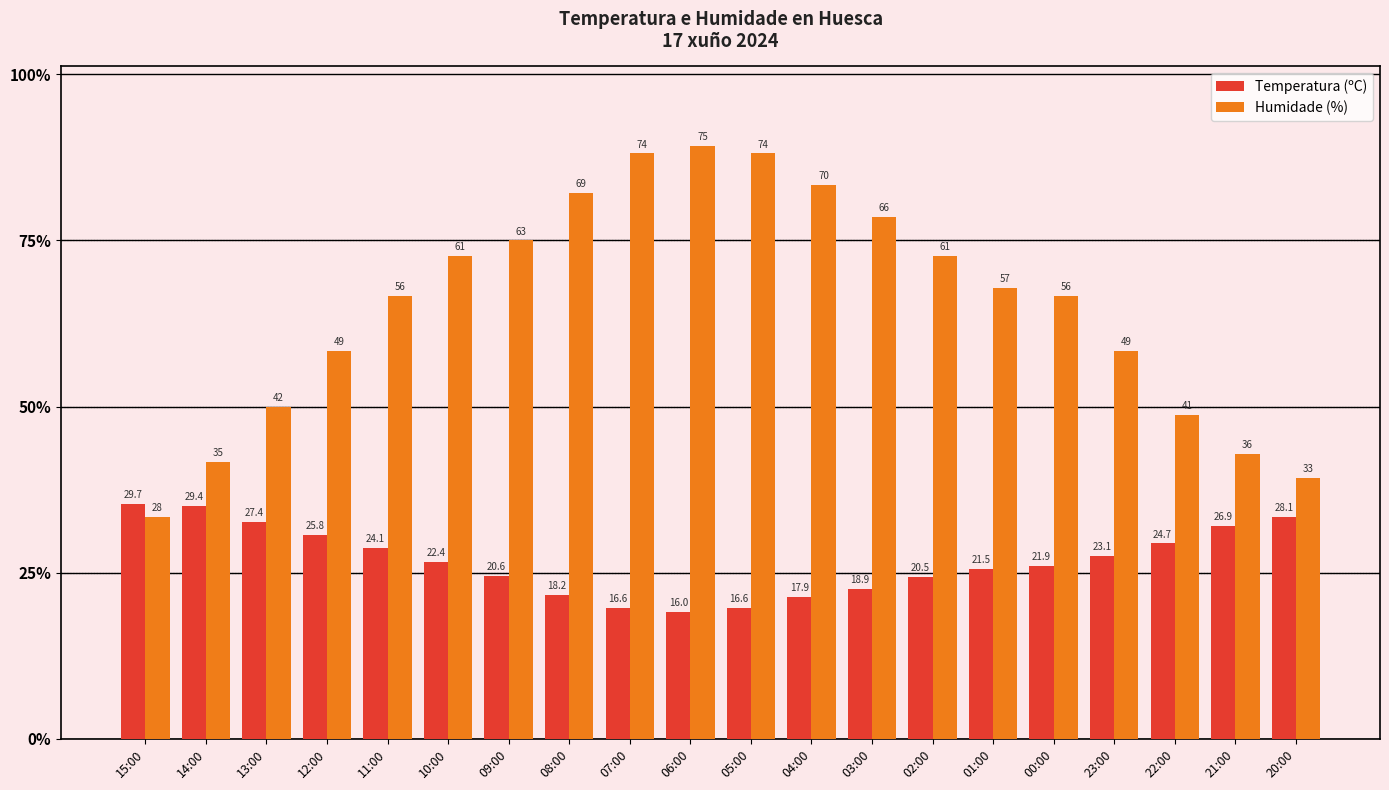

What is the label of the 7th bar from the left?

09:00